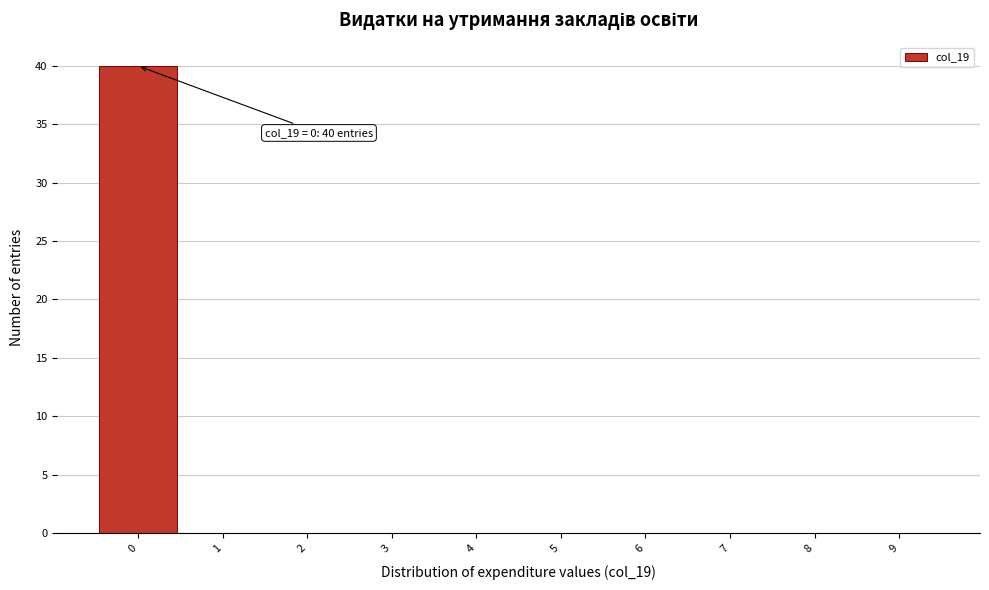

Which range on the x-axis has the tallest bar?

-0.5 to 0.5